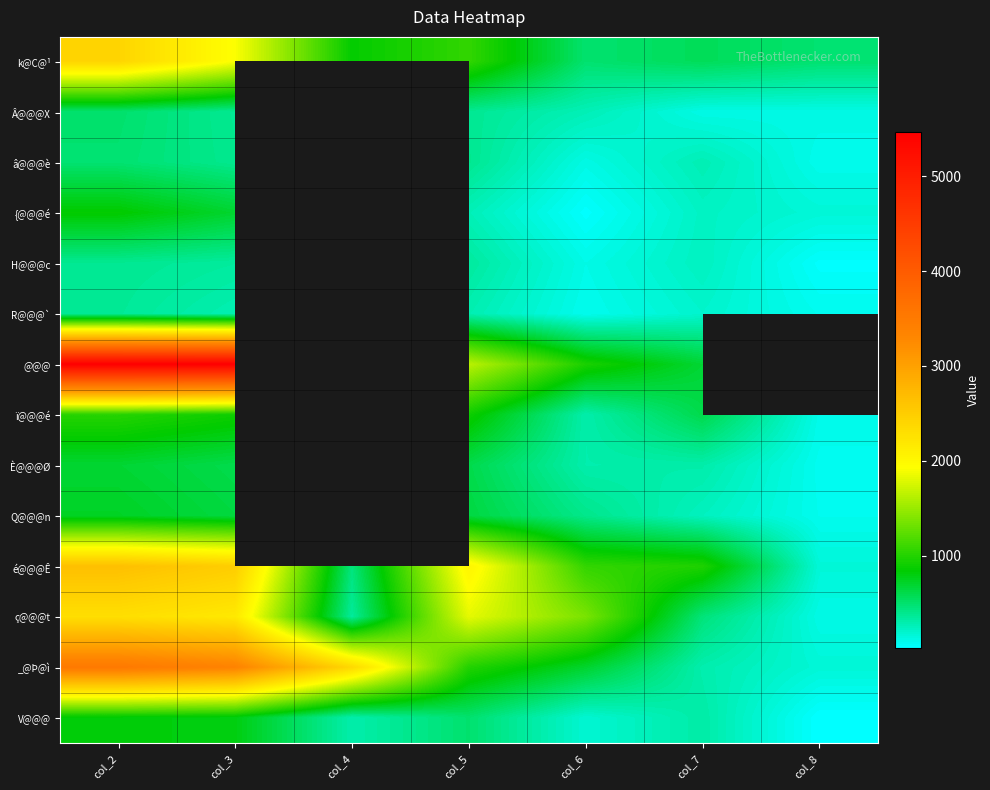

How many data points does each series have?

7